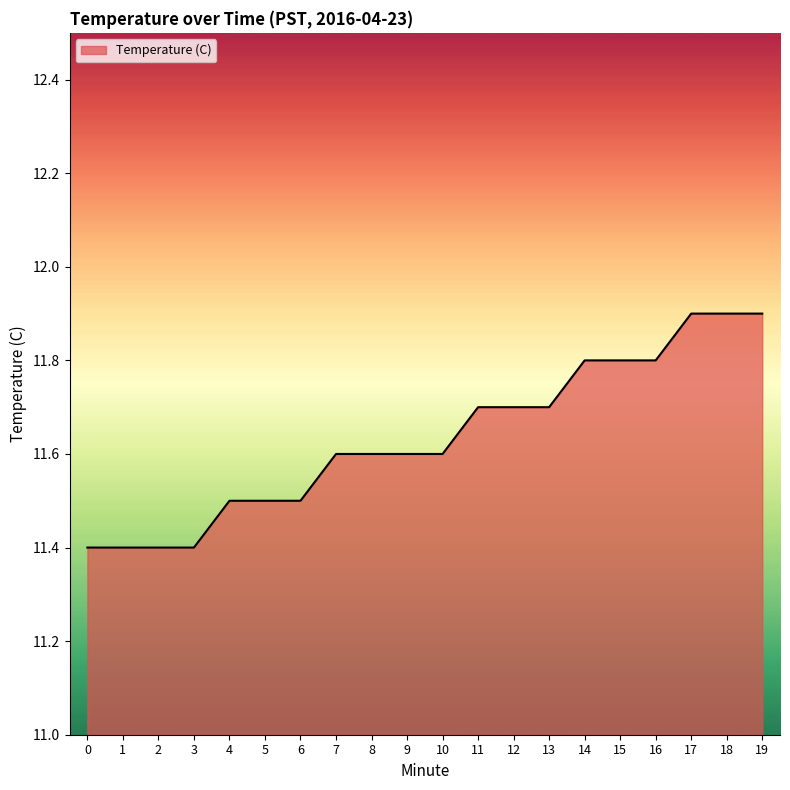

What is the difference between the maximum and minimum values?

0.5